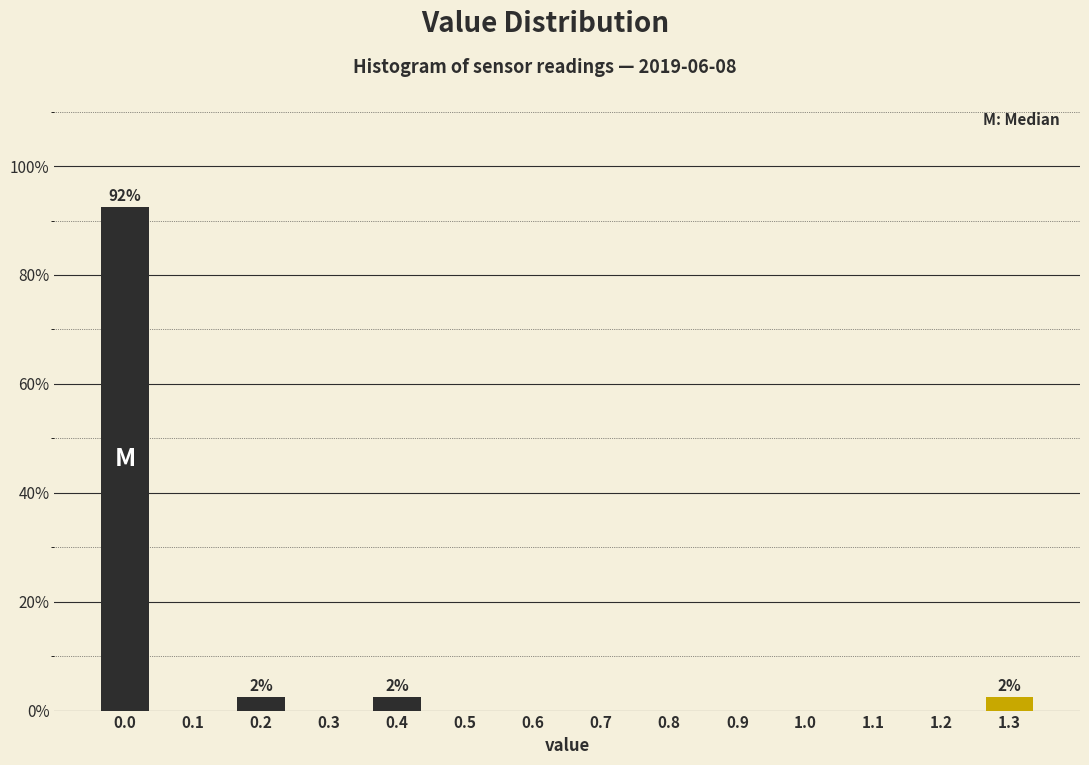

Reading right to left, extract all data points from this chart.

1.3=2.5	1.2=0.0	1.1=0.0	1.0=0.0	0.9=0.0	0.8=0.0	0.7=0.0	0.6=0.0	0.5=0.0	0.4=2.5	0.3=0.0	0.2=2.5	0.1=0.0	0.0=92.5